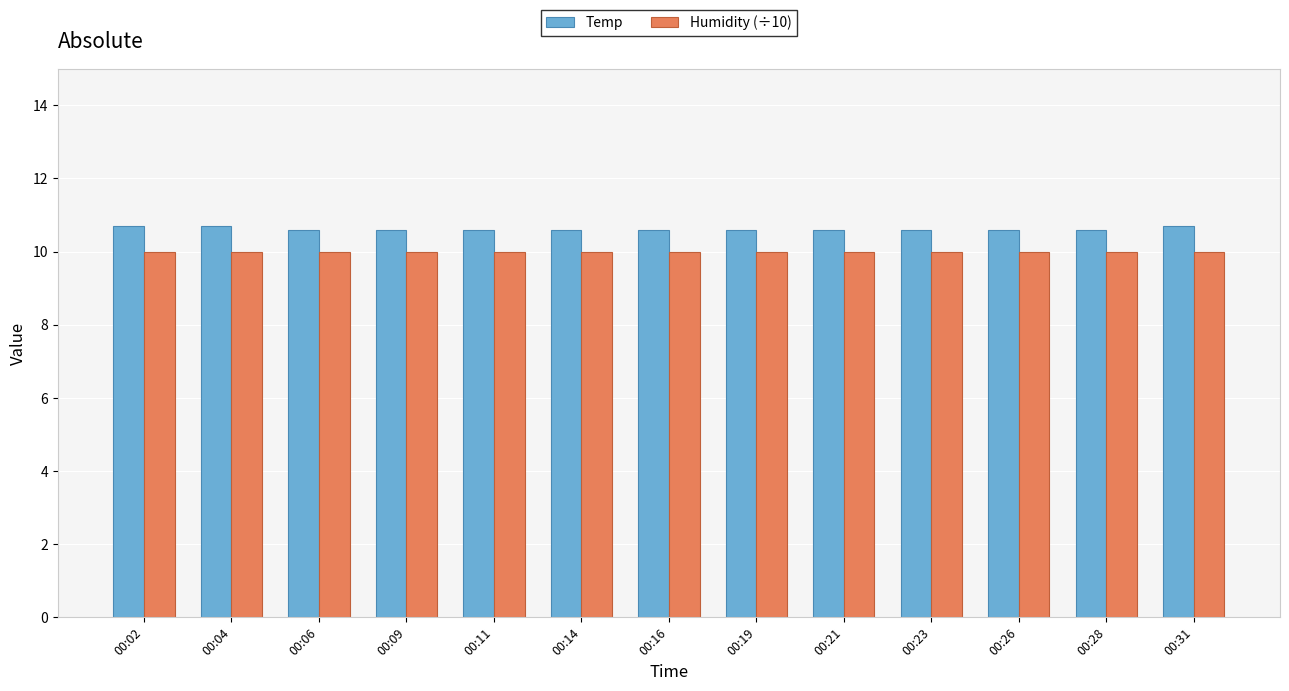

True or false: Temp has a value of 2.5 at 00:06.

False